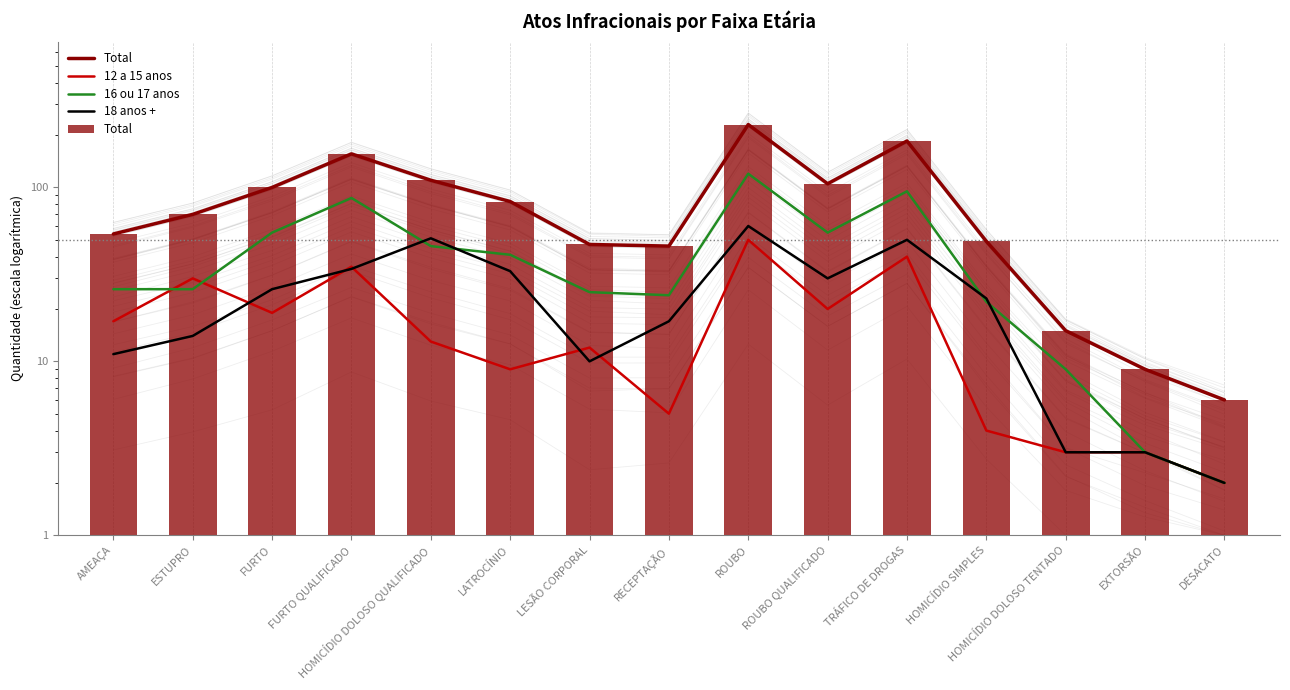

Rank the series by their maximum value, from lowest to highest.

12 a 15 anos, 18 anos +, 16 ou 17 anos, Total